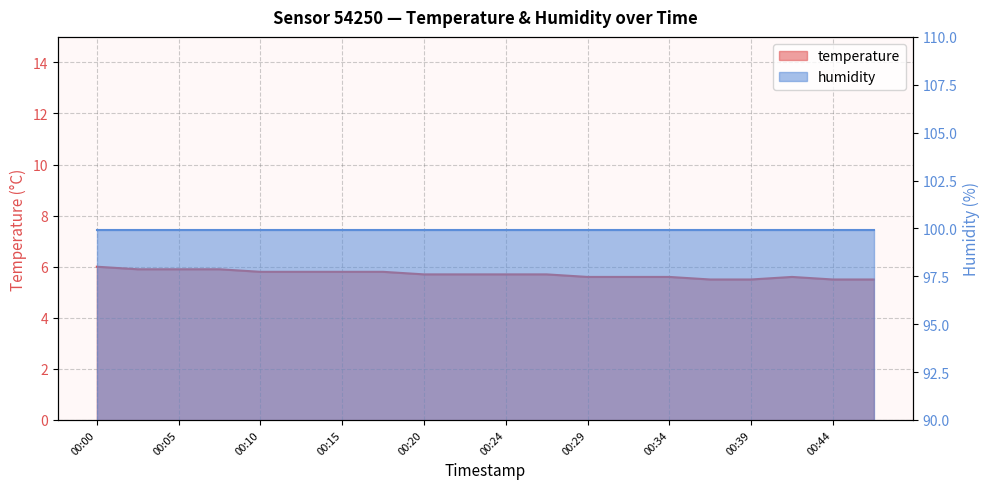

How many values are between 5 and 6?

20